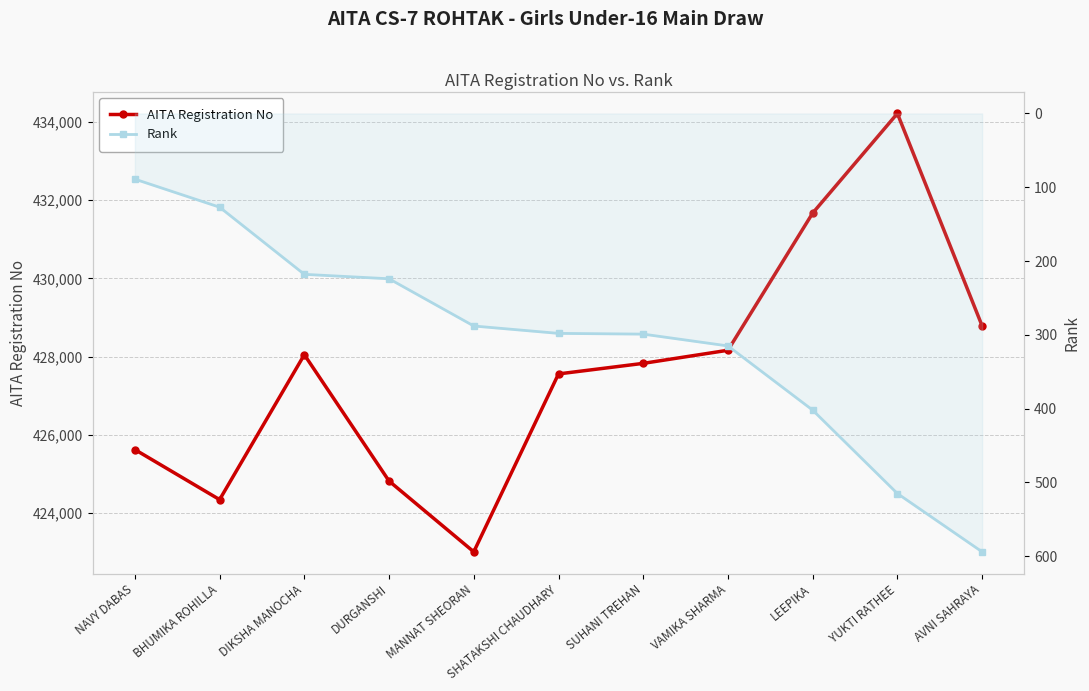

Between VAMIKA SHARMA and LEEPIKA, which is larger?

LEEPIKA